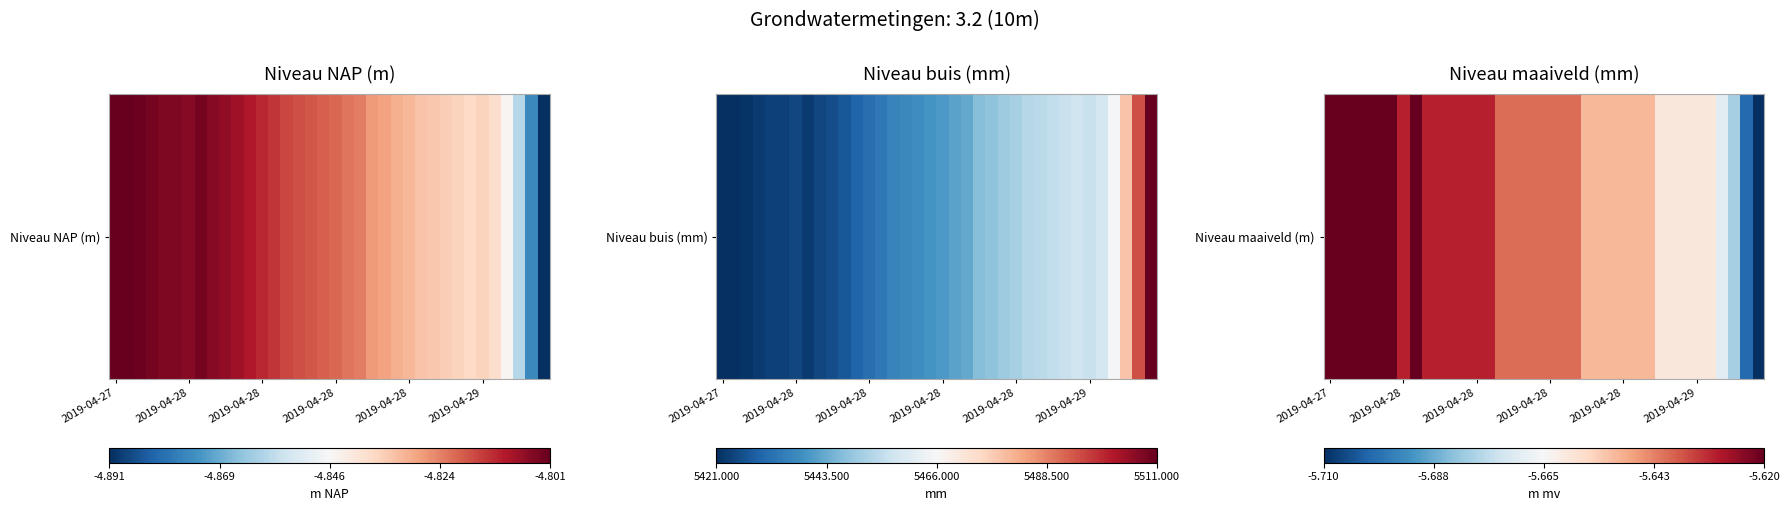

The chart shows a value of -5.6 at 2019-04-28. True or false?

True